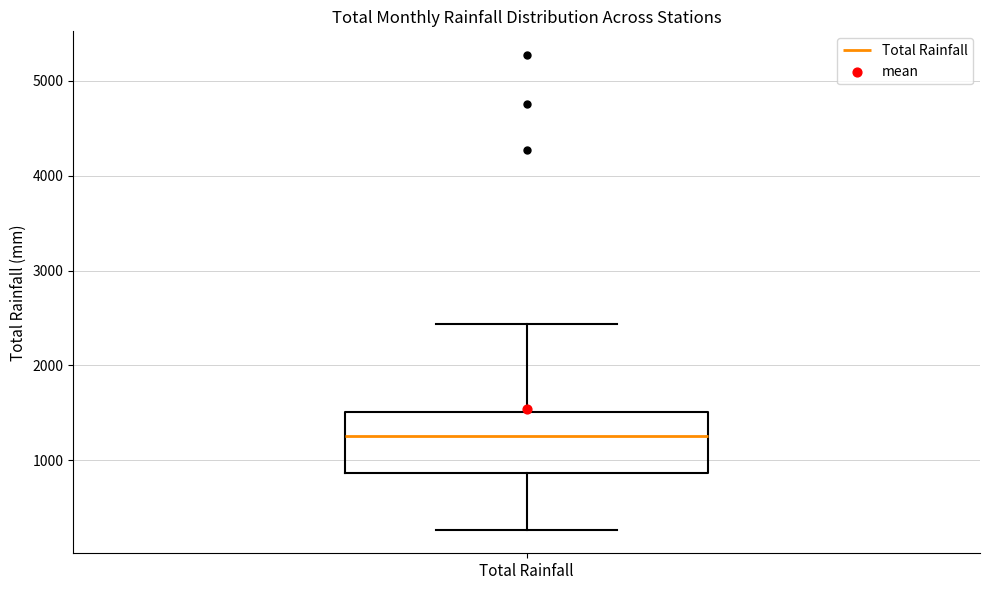

Transcribe this box plot: give where the median line is, the range the box spans, and where the two whiskers end, as read against the y-axis. The values are not printed on the chart, so give them approximately, as read against the axis.

median 1300, box 900 to 1500, whiskers 300 to 2400